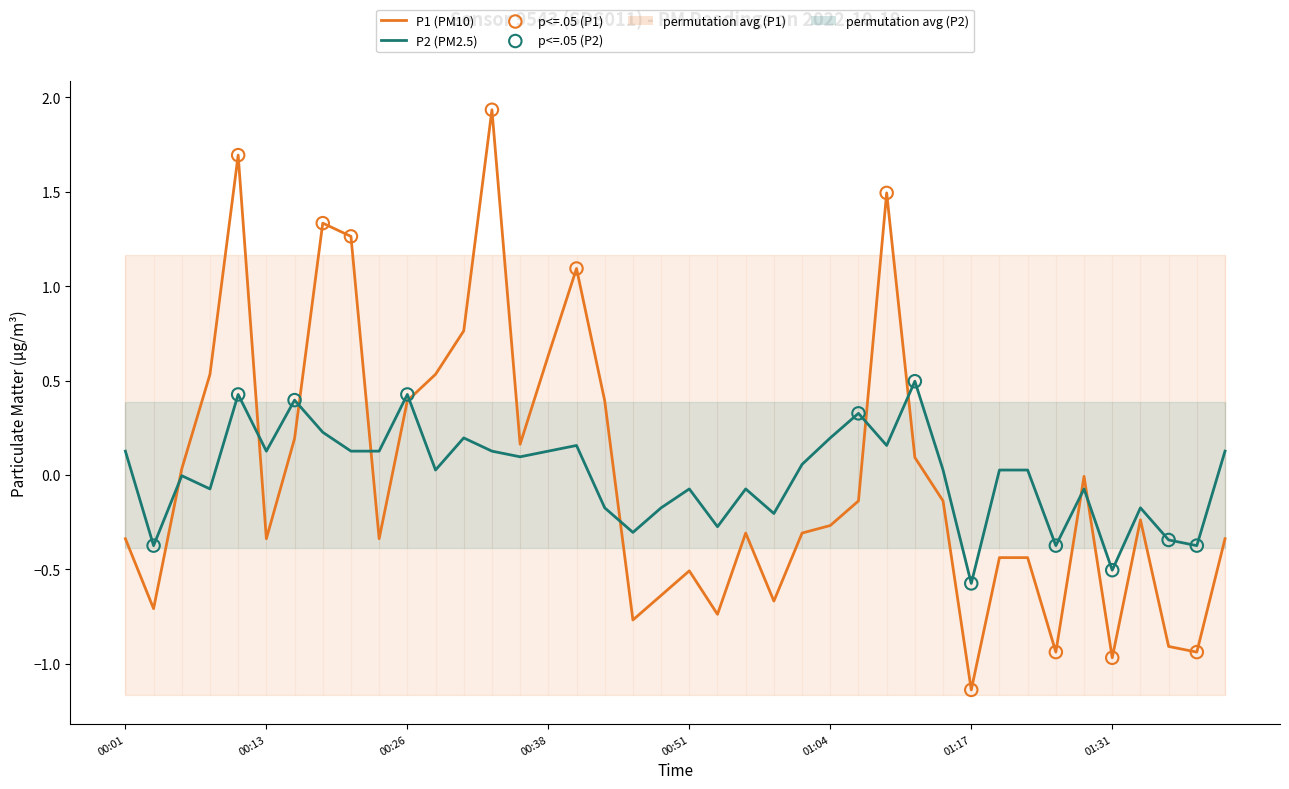

Which series contains the highest Y value?

P1